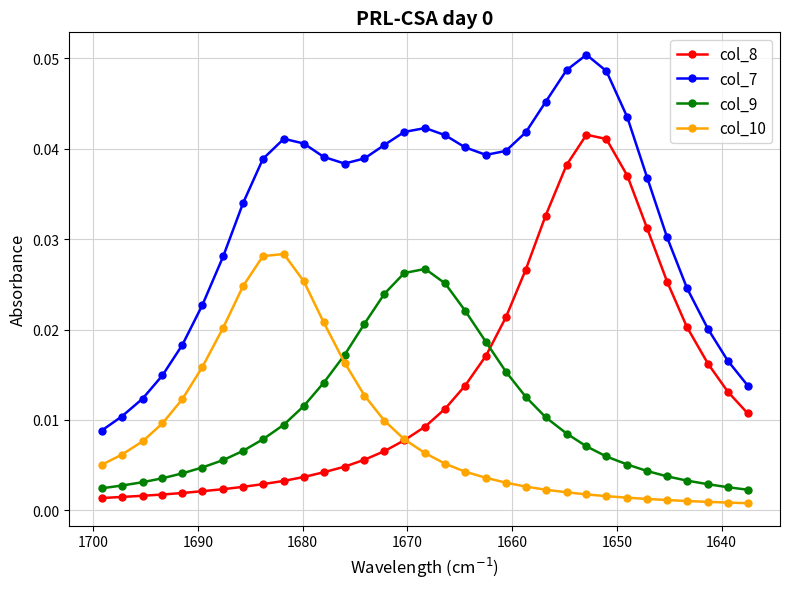

List the series in order of their peak value, highest first.

col_7, col_8, col_10, col_9